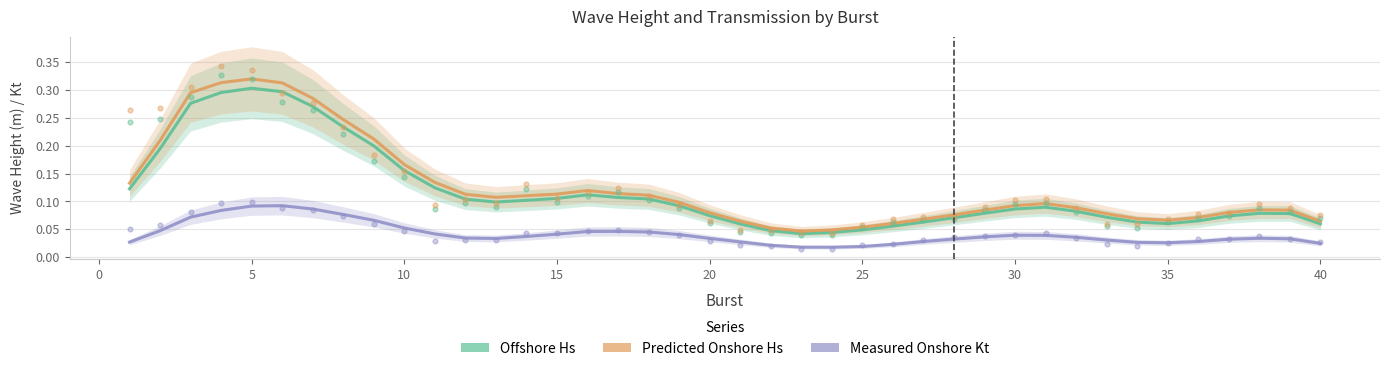

Which series has the largest total across all categories?

Predicted Onshore Hs